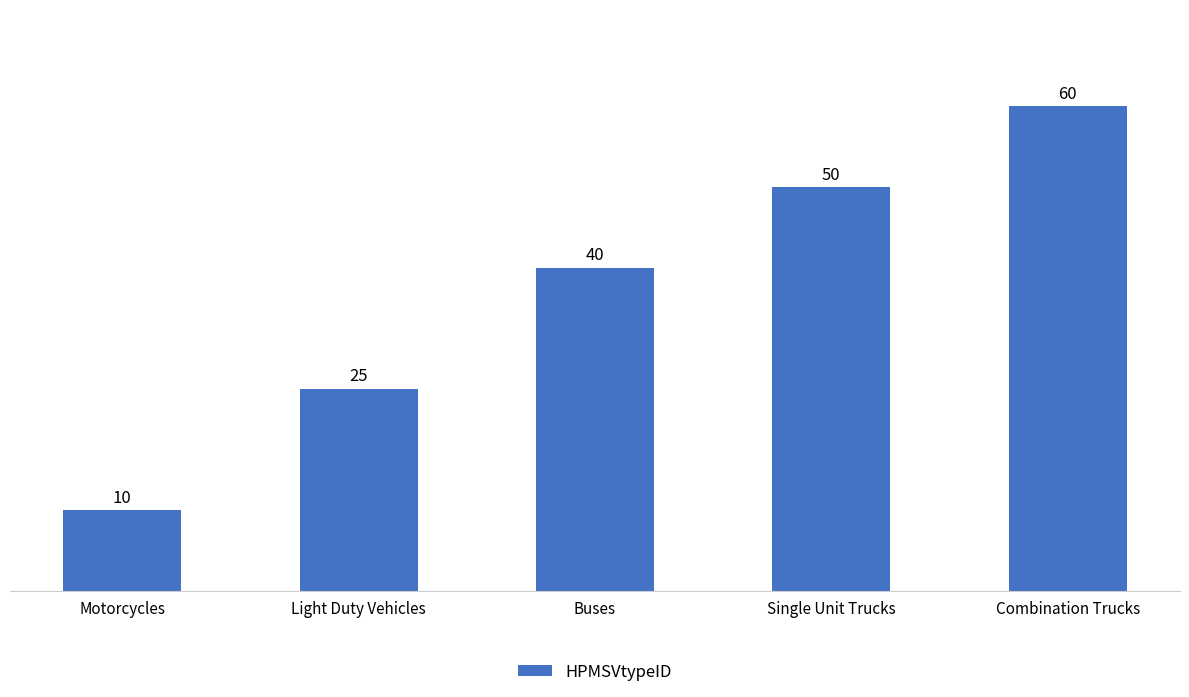

List the labels in order of value, largest first.

Combination Trucks, Single Unit Trucks, Buses, Light Duty Vehicles, Motorcycles